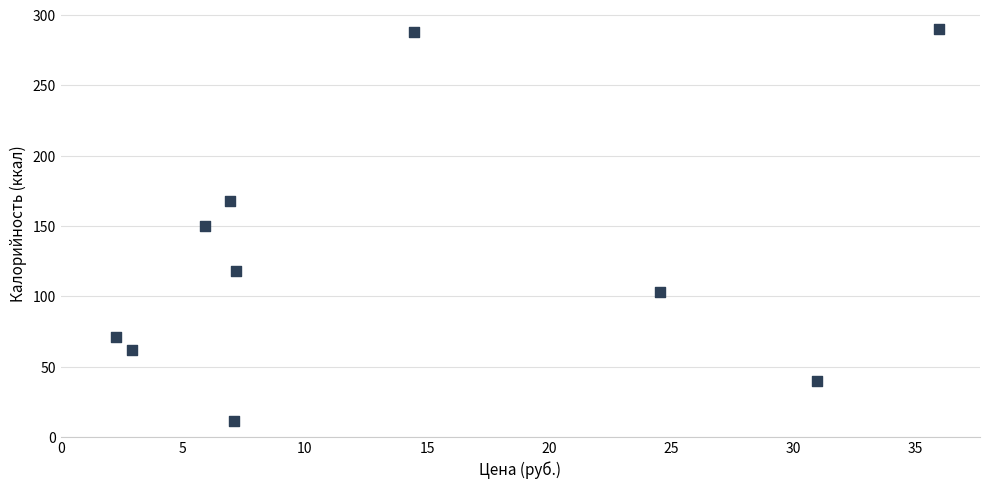

What is the average X value?

13.8